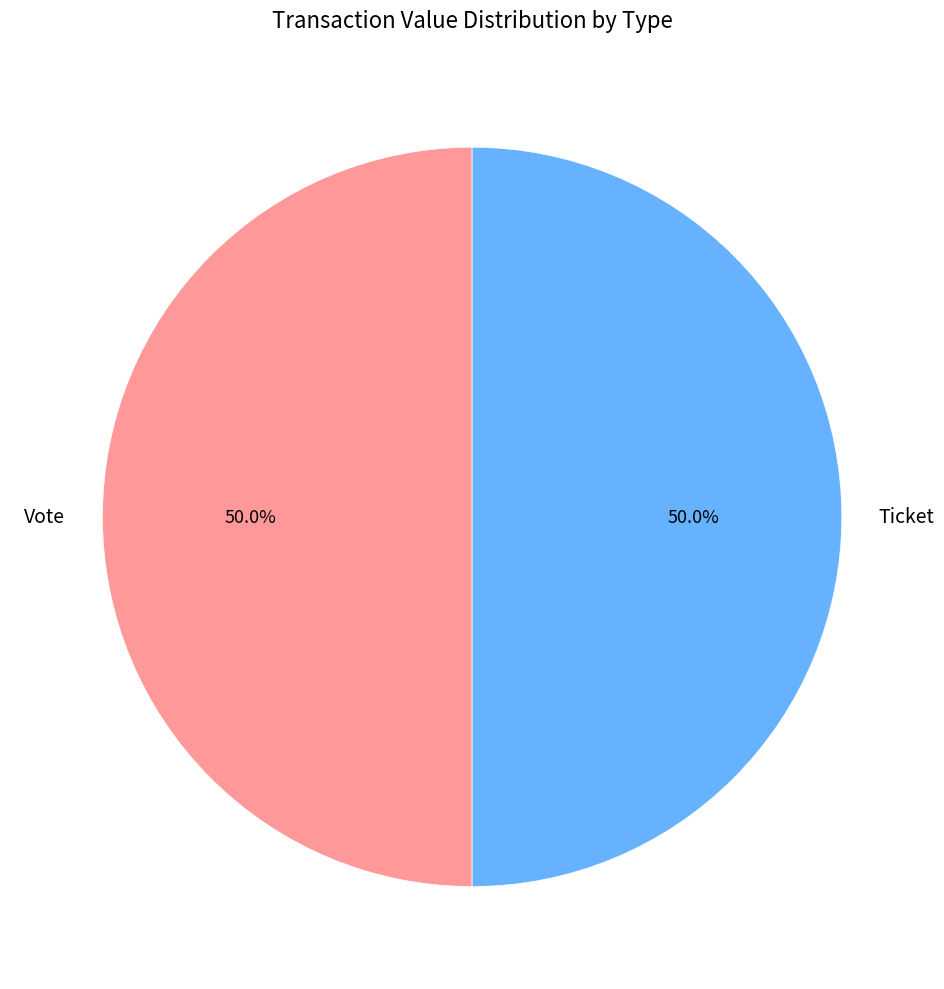

What is the ratio of the value at Ticket to the value at Vote?

1.0